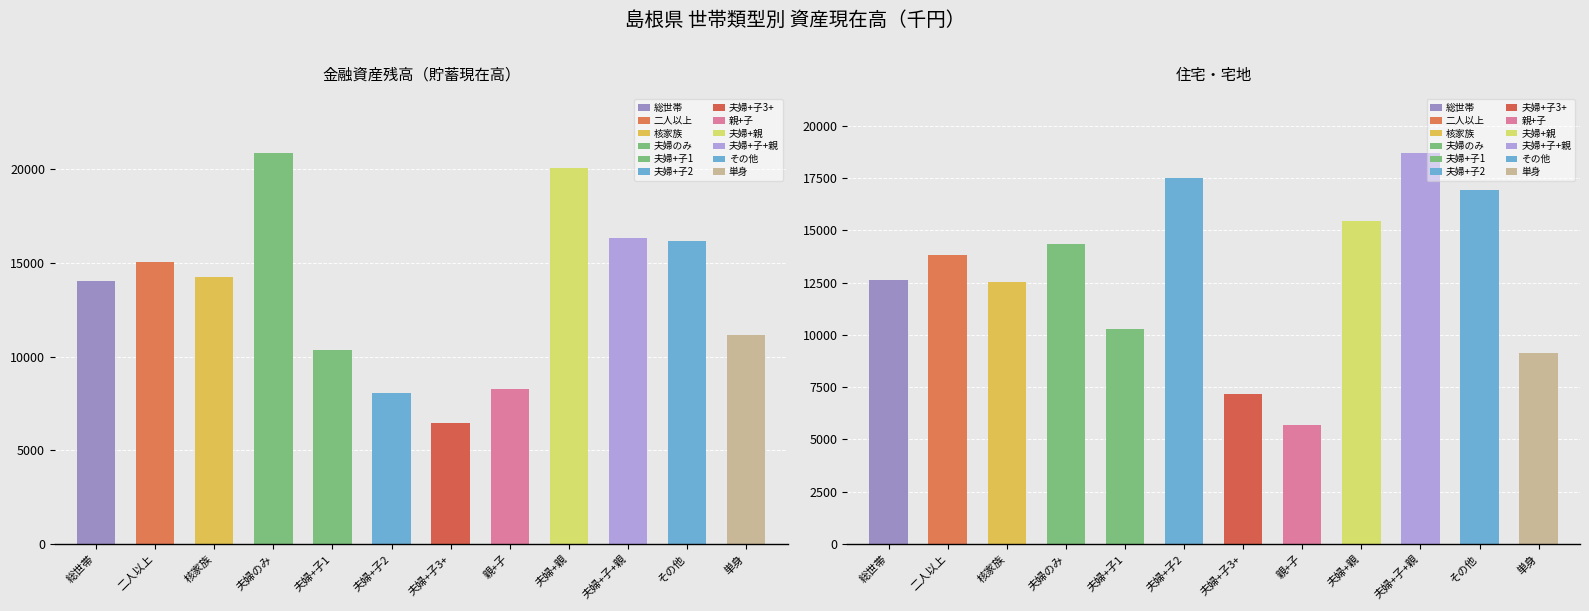

How many bars are there in total?

24